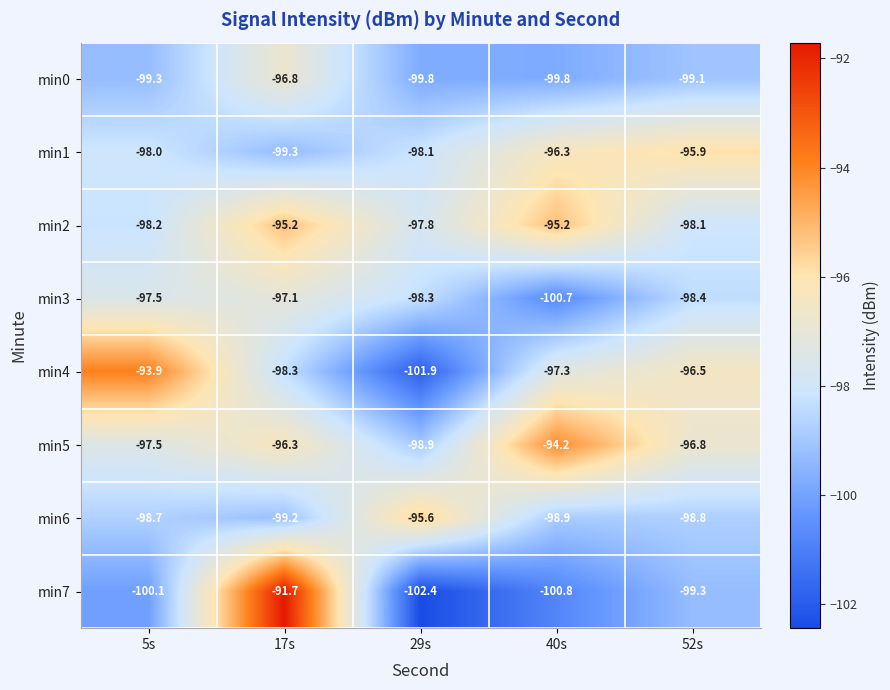

At 17s, list the series in order from smallest to largest.

min1, min6, min4, min3, min0, min5, min2, min7